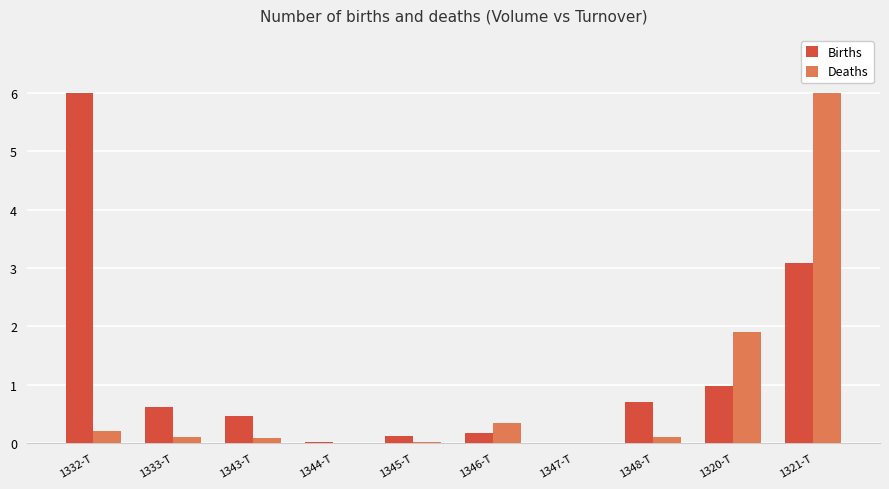

Between 1345-T and 1321-T, which series saw the biggest shift?

Deaths